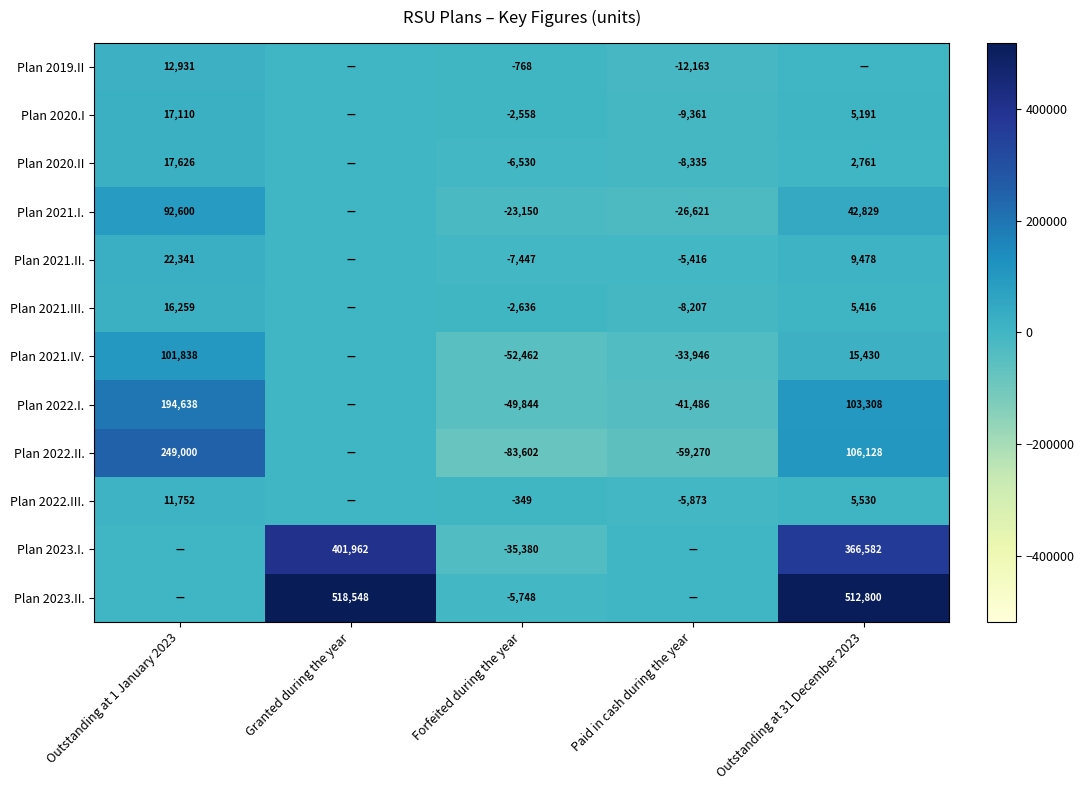

The value of Plan 2022.I. at Paid in cash during the year is -41486. True or false?

True